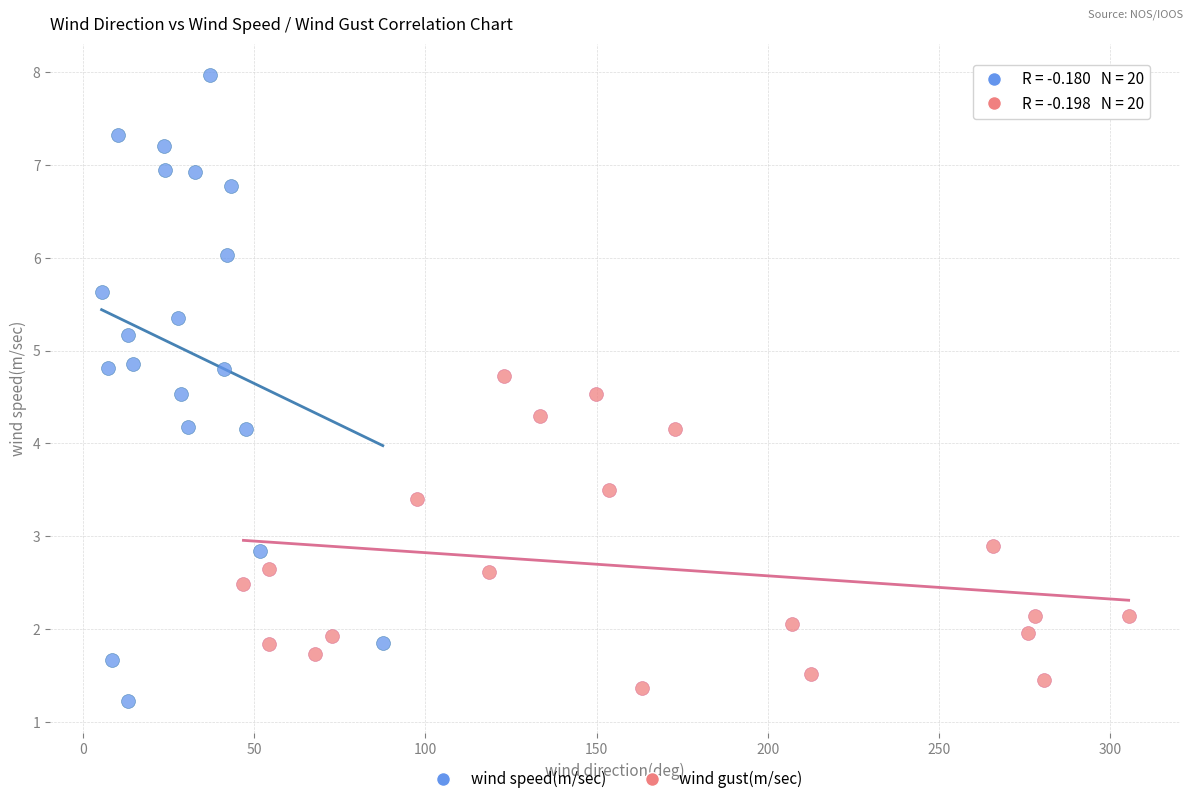

Which series reaches the maximum Y coordinate?

wind speed(m/sec)